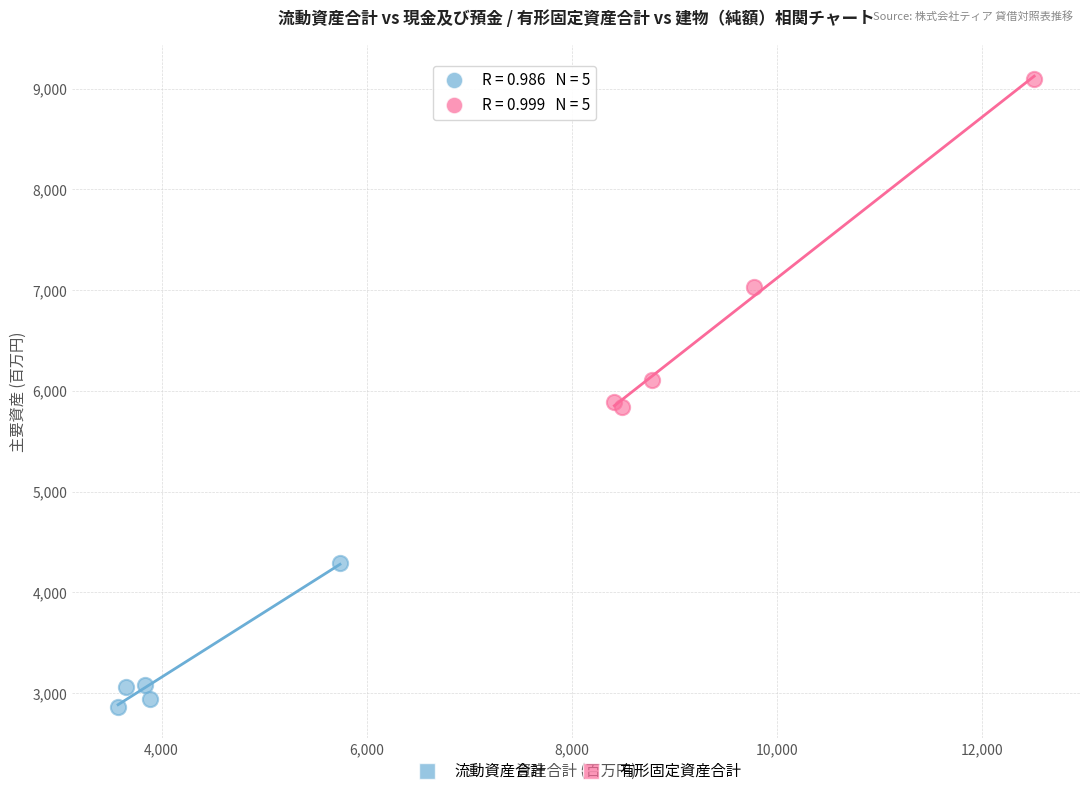

Which series has the widest spread of Y values?

有形固定資産合計